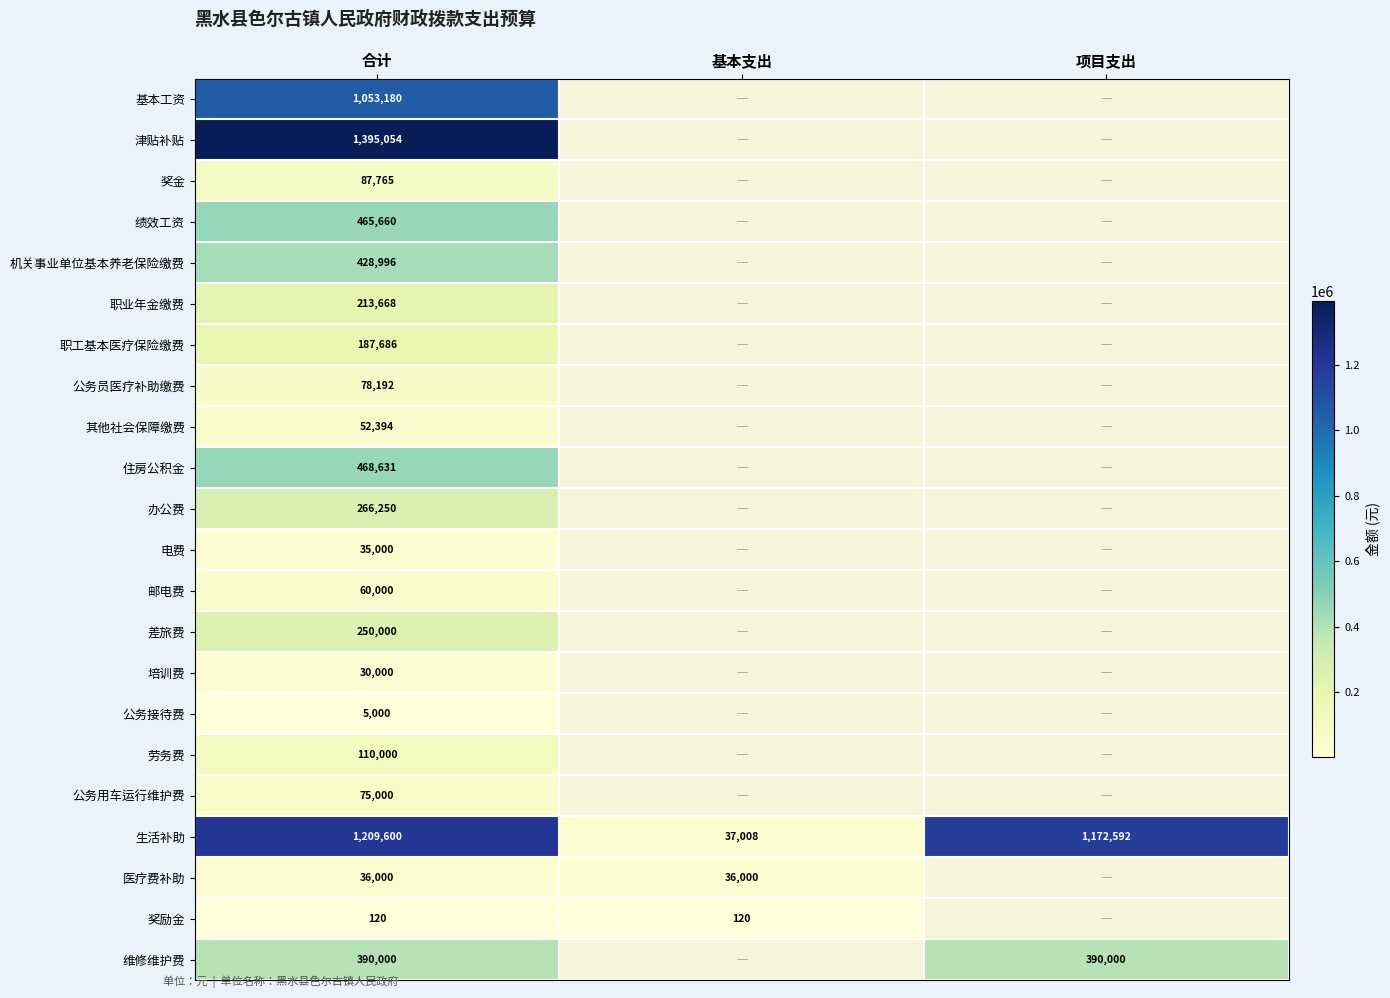

At 合计, list the series in order from smallest to largest.

奖励金, 公务接待费, 培训费, 电费, 医疗费补助, 其他社会保障缴费, 邮电费, 公务用车运行维护费, 公务员医疗补助缴费, 奖金, 劳务费, 职工基本医疗保险缴费, 职业年金缴费, 差旅费, 办公费, 维修维护费, 机关事业单位基本养老保险缴费, 绩效工资, 住房公积金, 基本工资, 生活补助, 津贴补贴